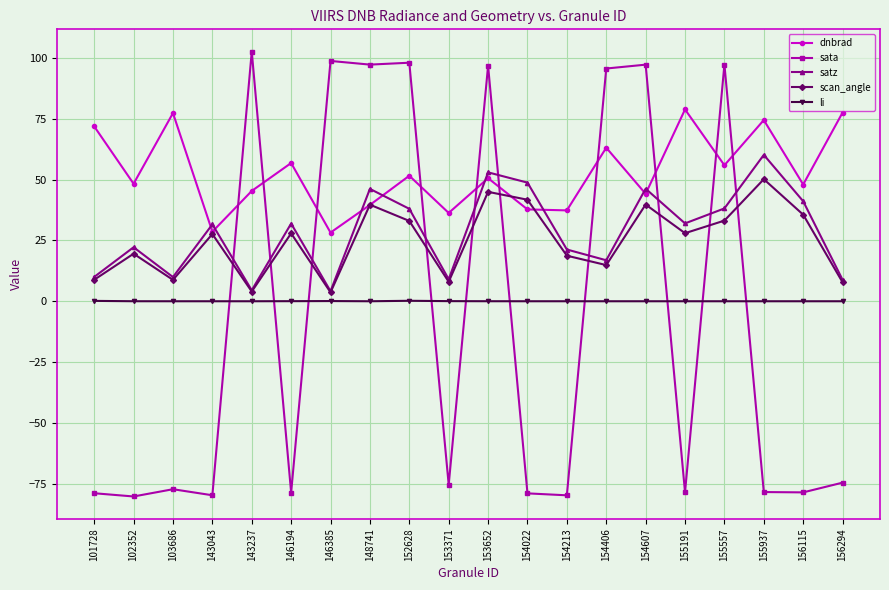

Which series ends up on top after the final intersection of satz and sata?

satz